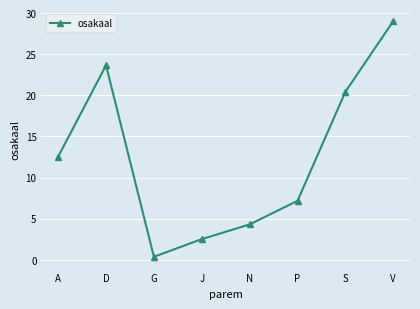

What is the label of the 6th point from the left?

P